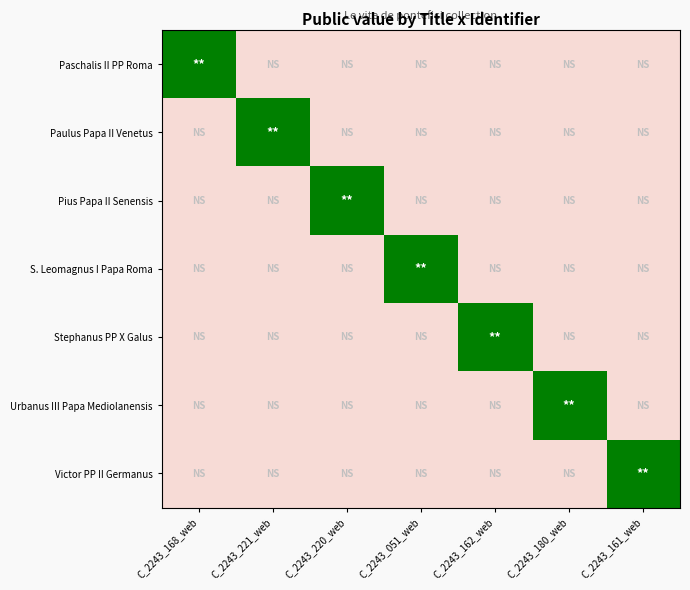

Rank the series at C_2243_220_web from lowest to highest value.

Paschalis II PP Roma, Paulus Papa II Venetus, S. Leomagnus I Papa Roma, Stephanus PP X Galus, Urbanus III Papa Mediolanensis, Victor PP II Germanus, Pius Papa II Senensis